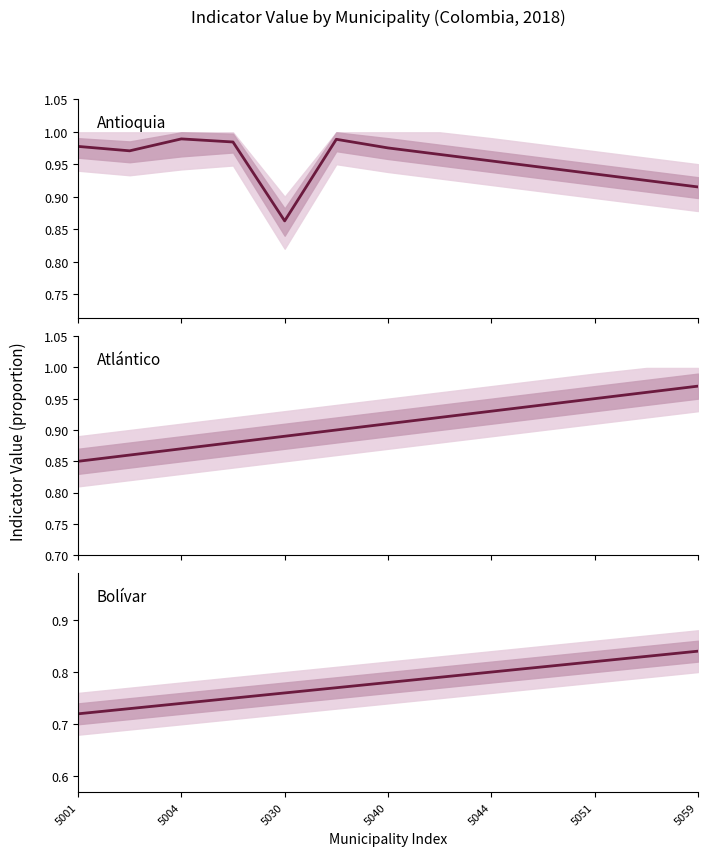

At which category does the chart reach its minimum across all series?

5001